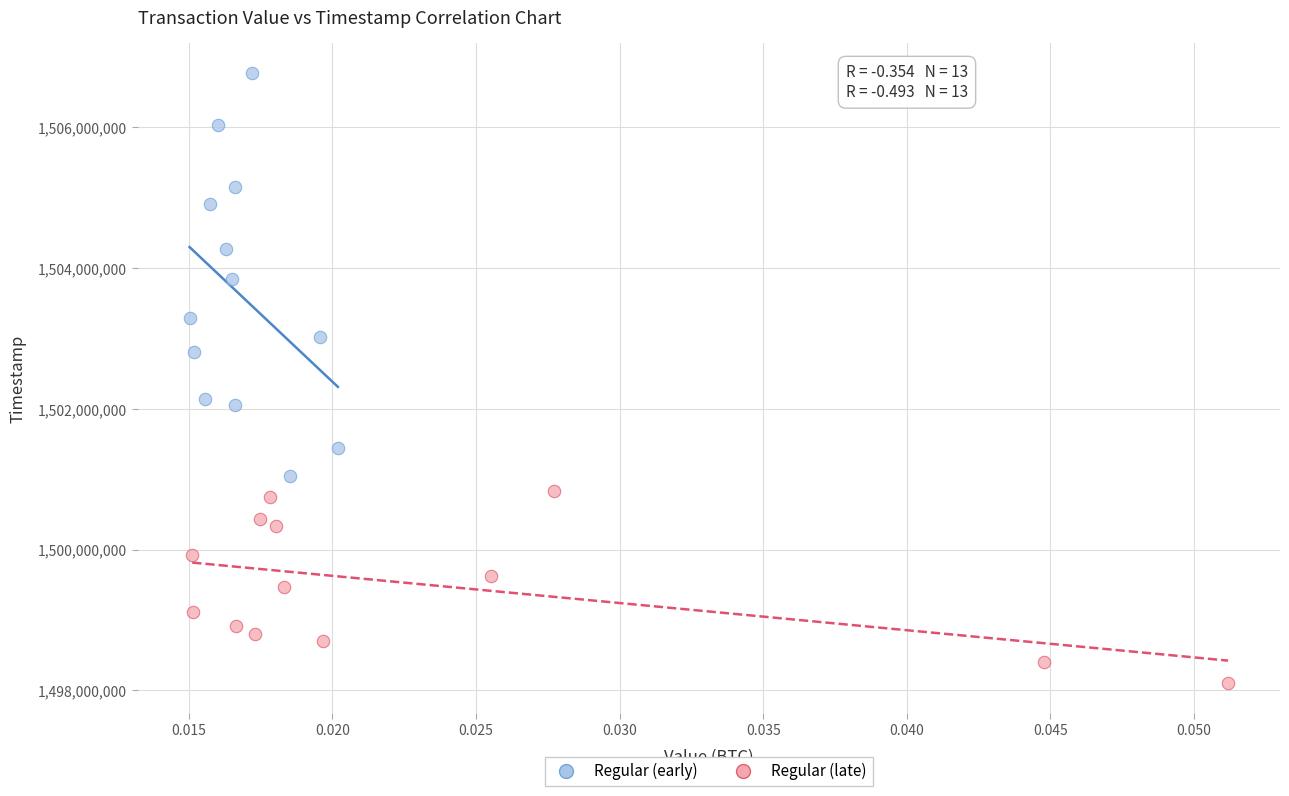

Which series has the largest Y range (max minus min)?

Regular (early)